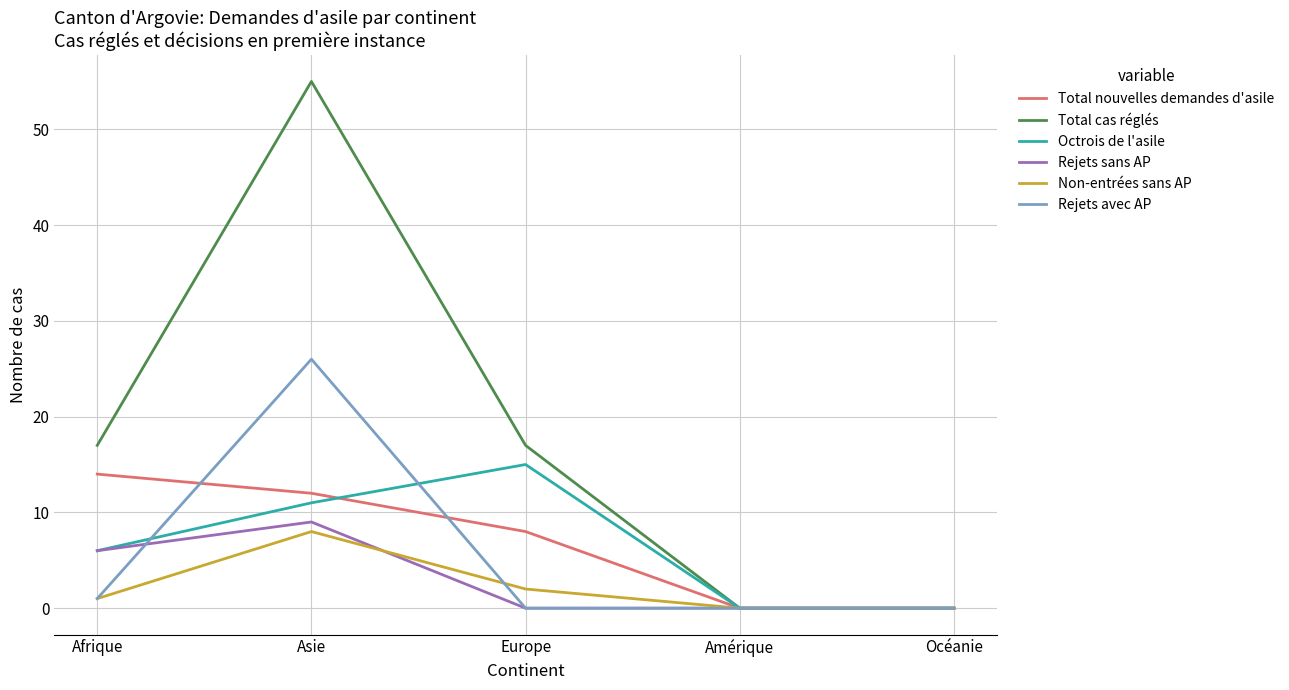

What position from the right is Europe?

3